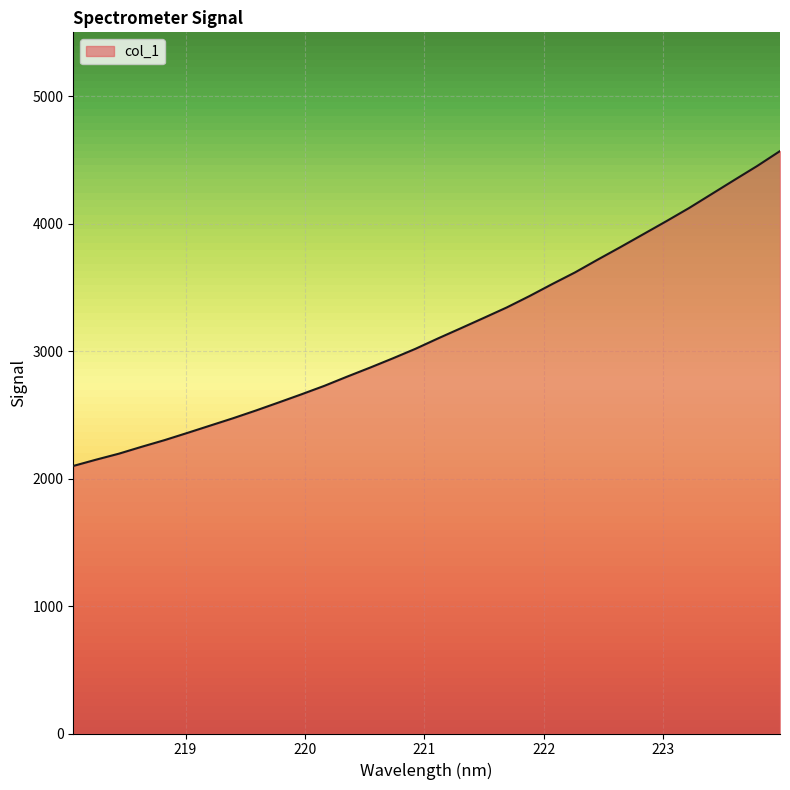

What is the maximum value shown in the chart?

4568.6